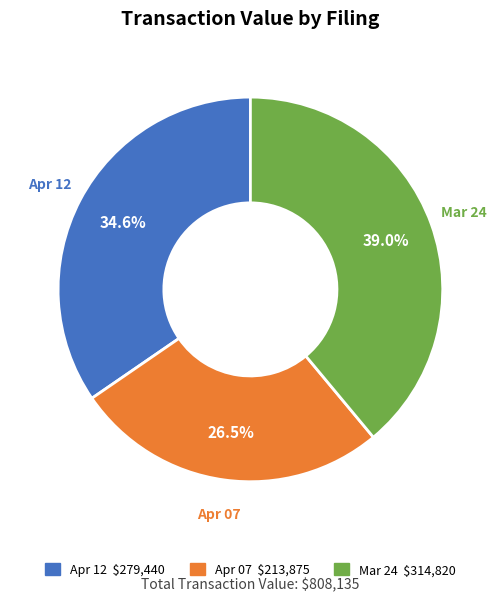

Is there a majority slice in this chart?

No